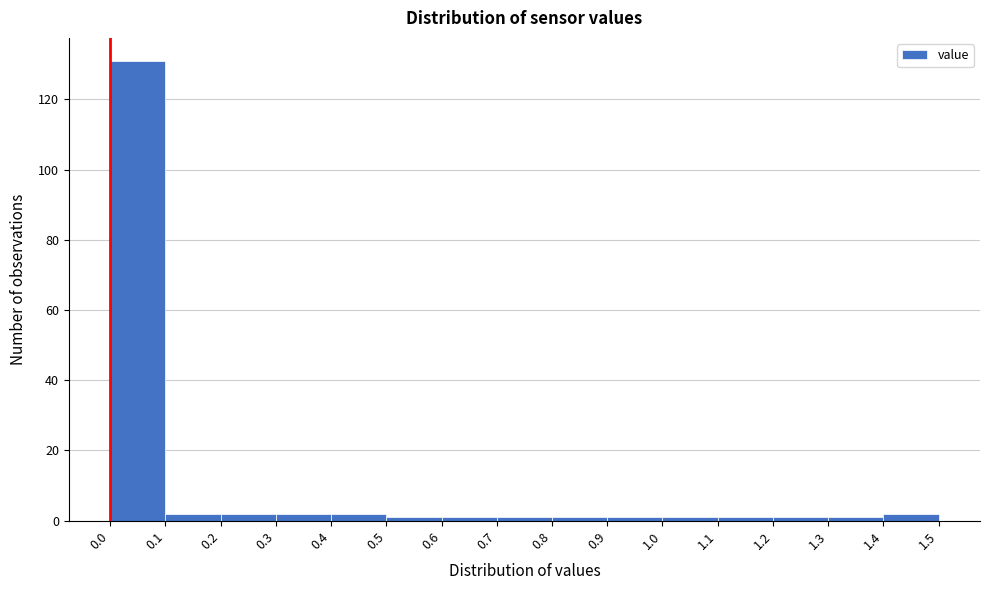

How tall is the bar that spans 0.1 to 0.2 on the x-axis? The values are not printed on the chart, so give them approximately, as read against the axis.

2